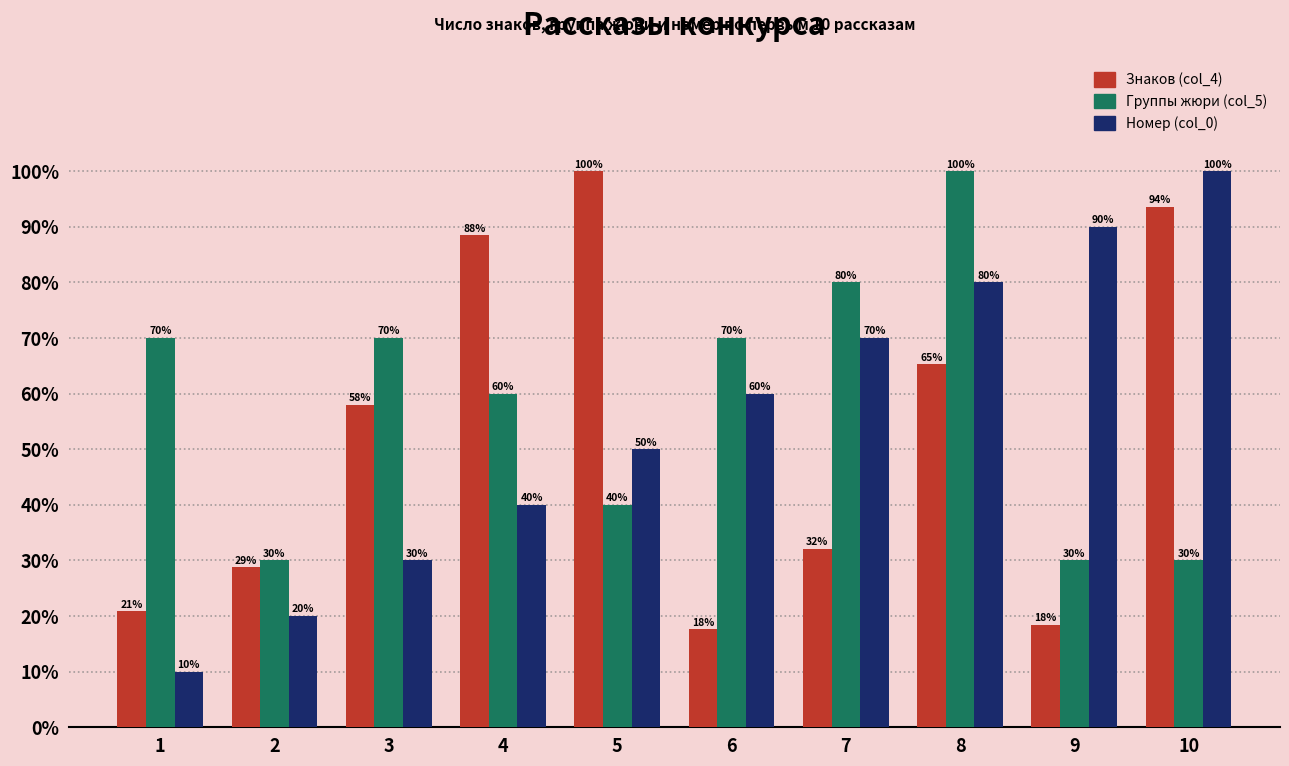

How many distinct data groups are displayed?

3